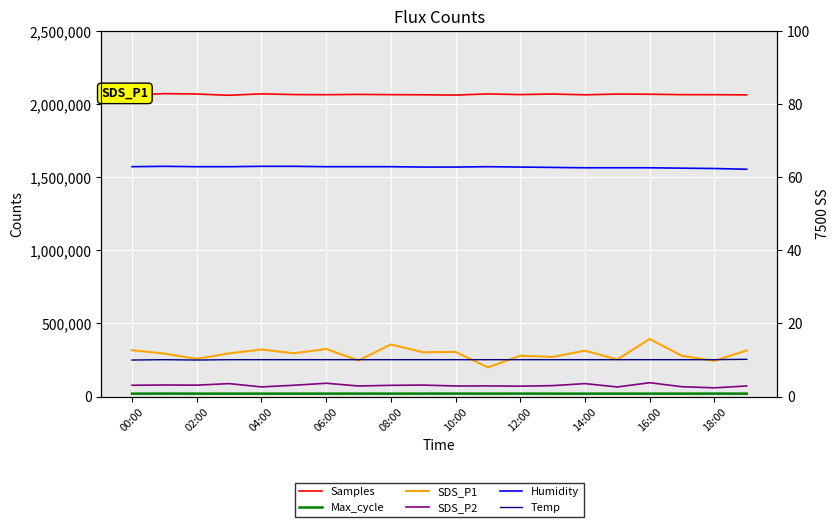

How many data points in SDS_P1 are above 11?

14